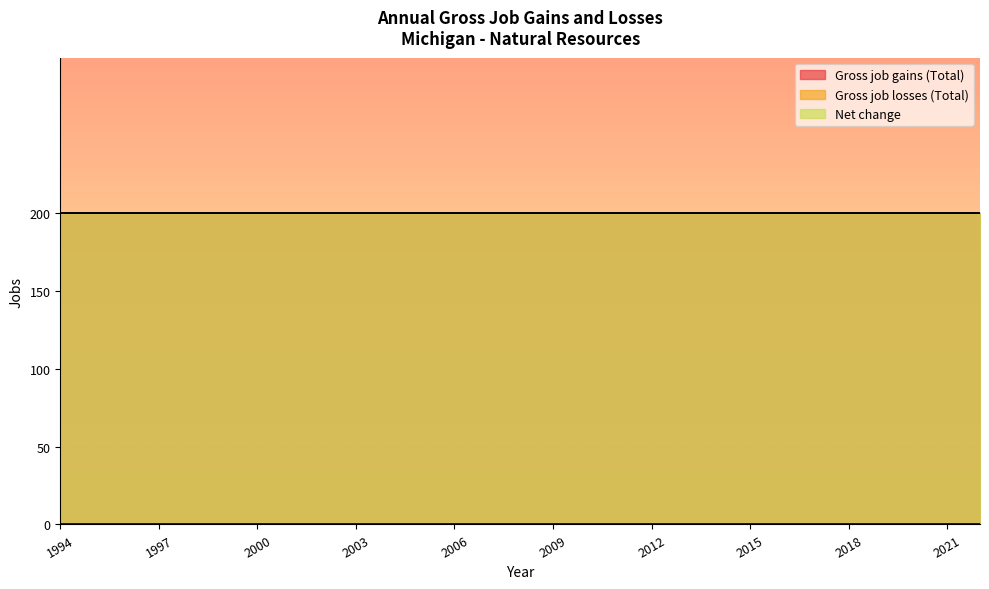

Does the chart have visible grid lines?

Yes